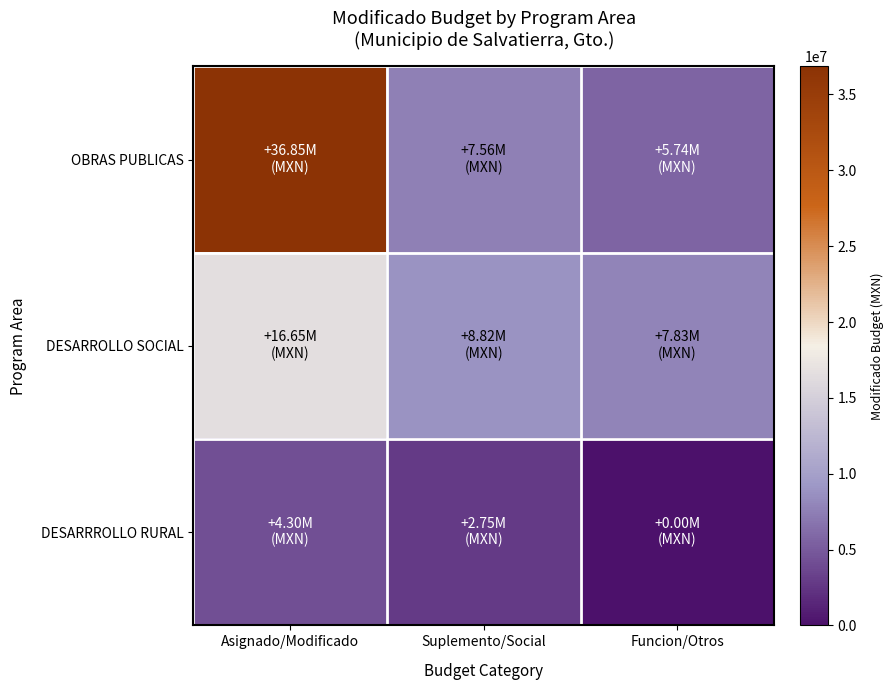

Count the number of data series in this chart.

3